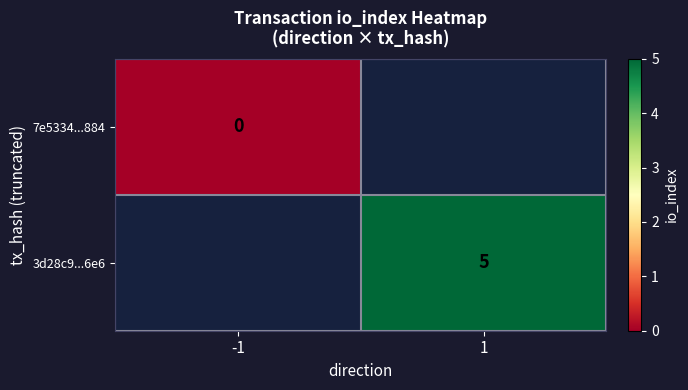

Which category has the lowest value across all series?

-1